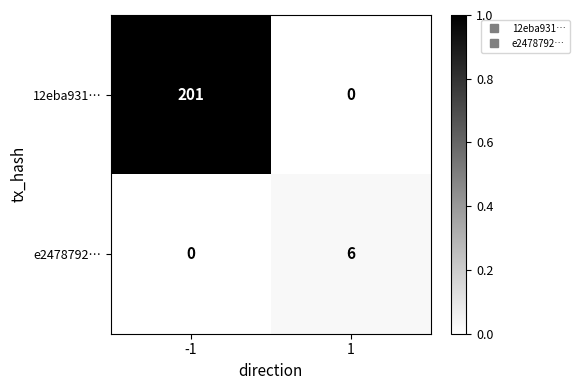

True or false: 12eba931… has a value of 0 at 1.

True